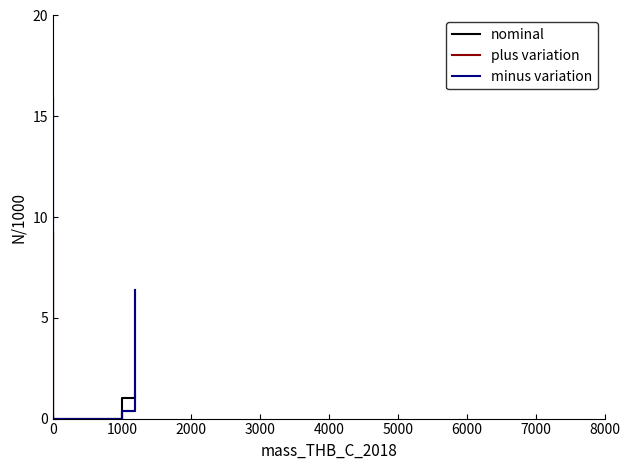

The plus variation series shows 0.0 at 0. True or false?

True